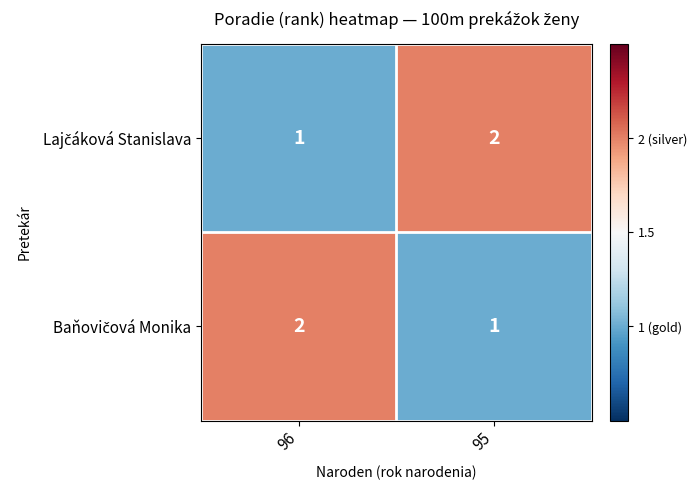

What is the total value across all series at 96?

3